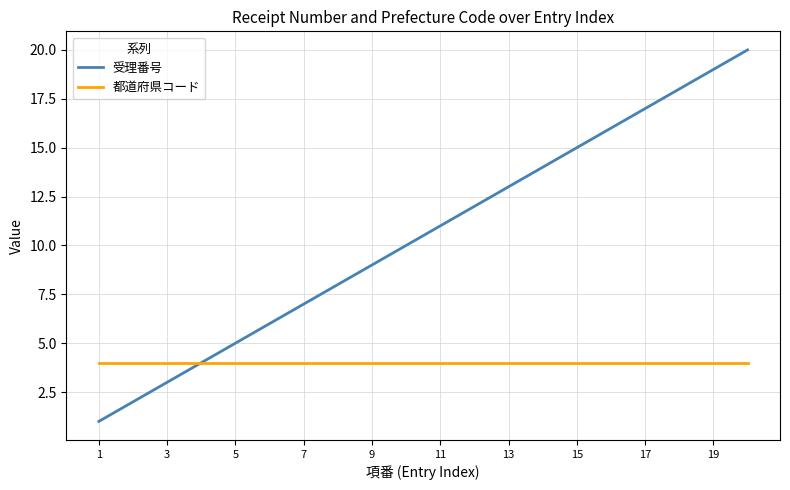

Which series has the largest total across all categories?

受理番号